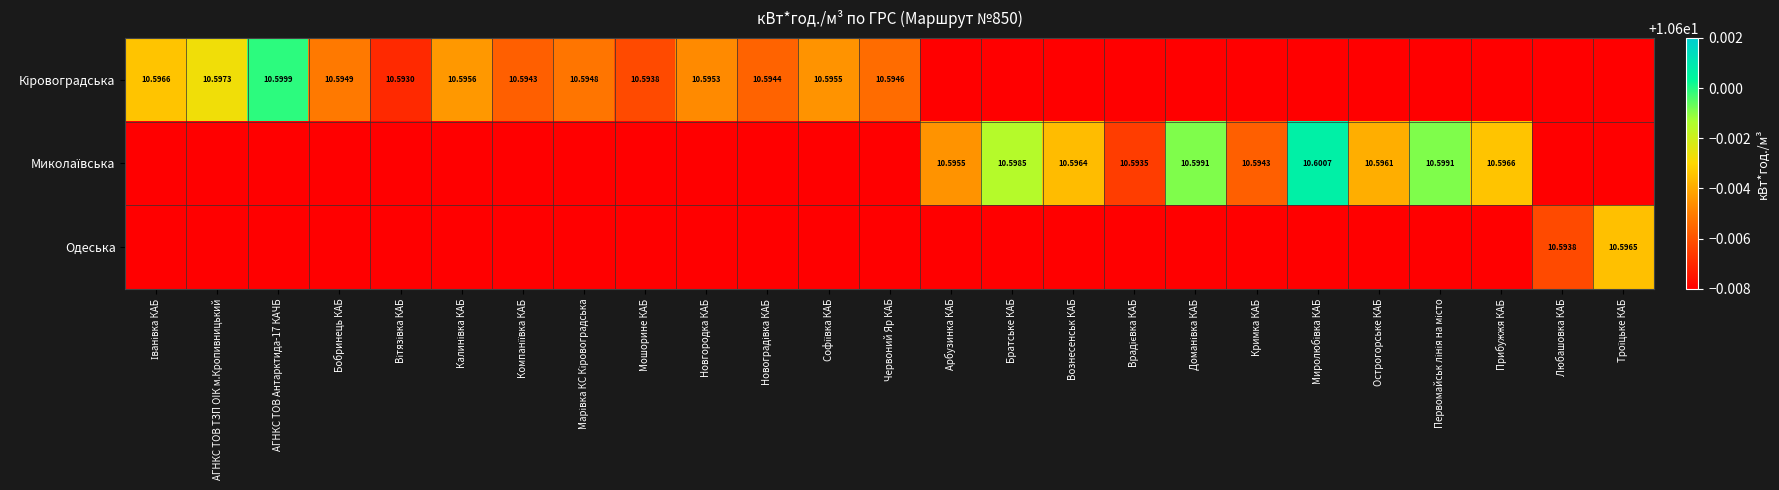

True or false: Одеська has a value of -6.7 at АГНКС ТОВ ТЗП ОIК м.Кропивницький.

False